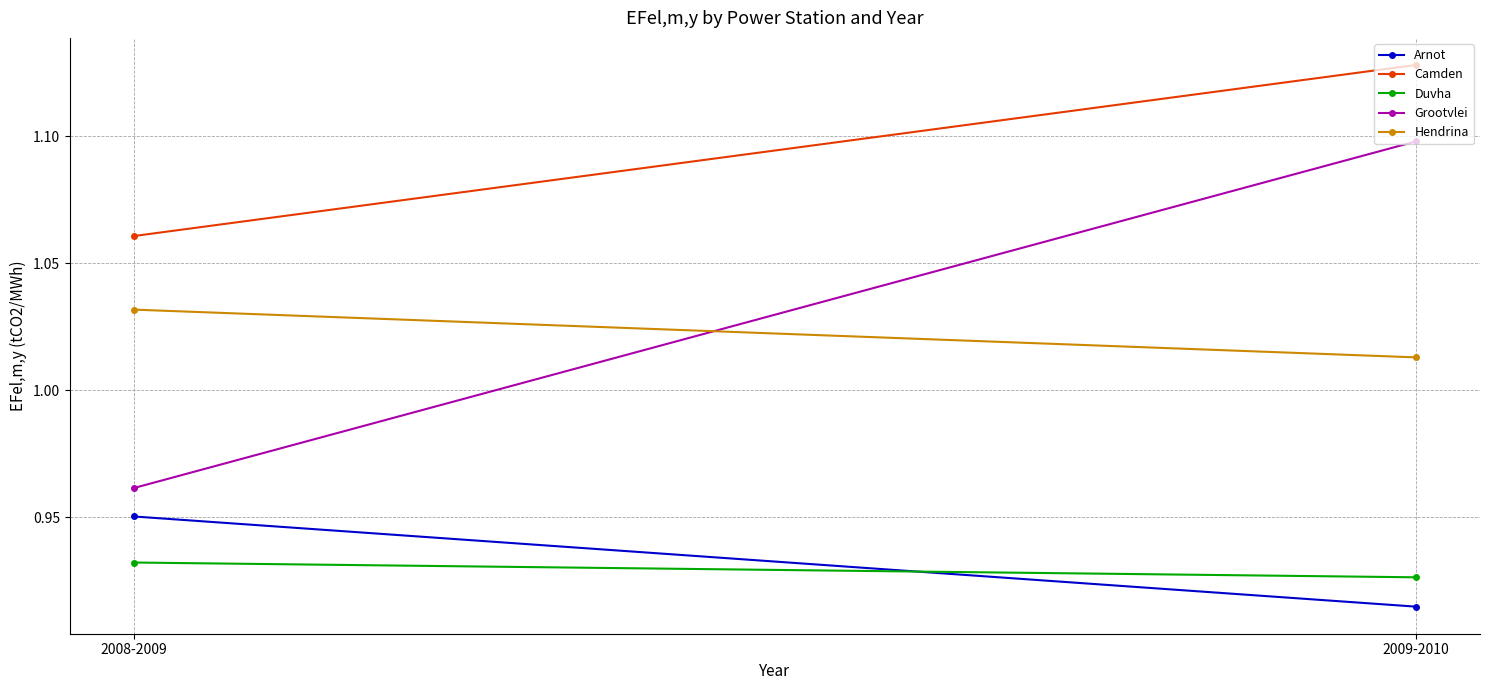

How many Camden values are between 1 and 2?

2